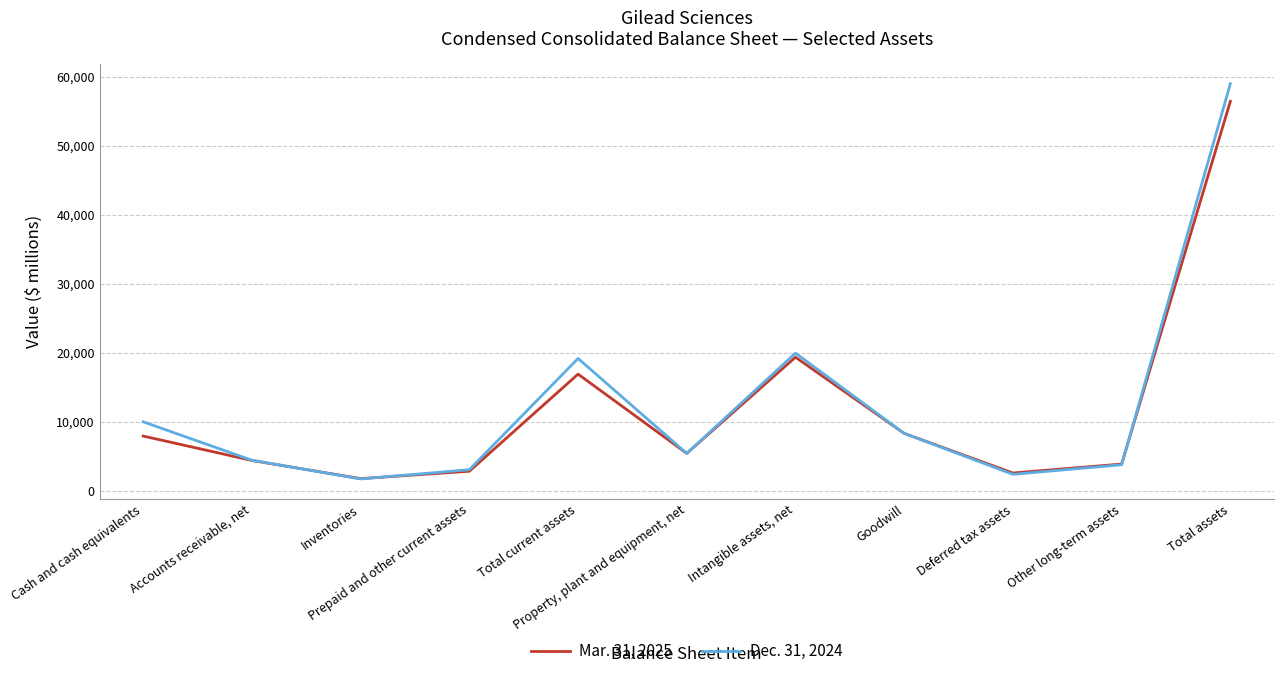

The Dec. 31, 2024 series shows 19948 at Intangible assets, net. True or false?

True